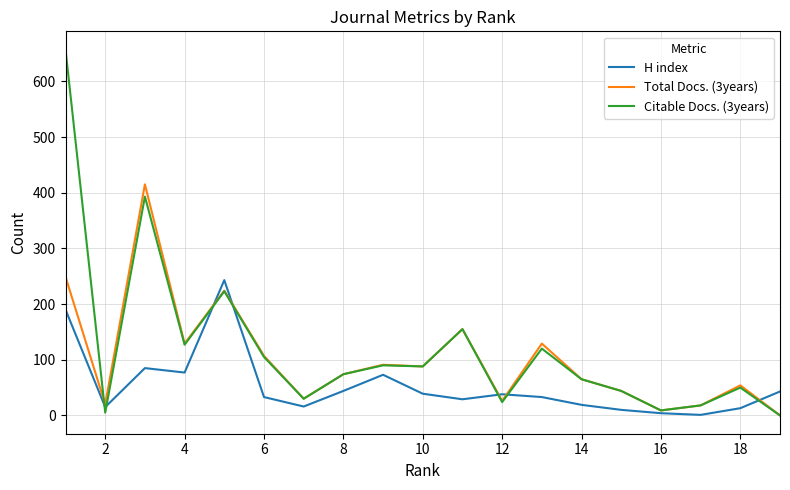

Rank the series by their average value, from highest to lowest.

Citable Docs. (3years), Total Docs. (3years), H index